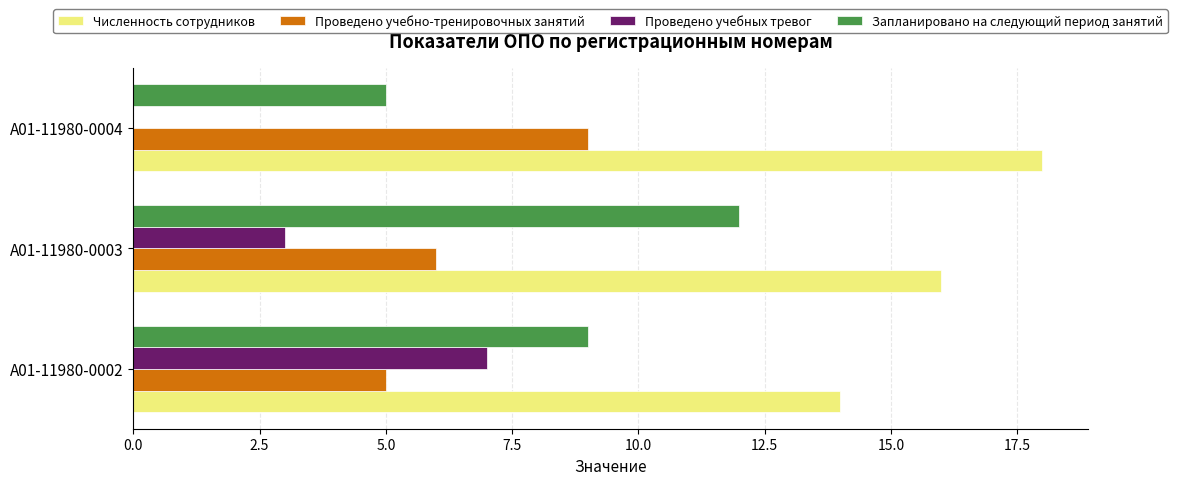

The Запланировано на следующий период занятий series shows 9 at А01-11980-0002. True or false?

True